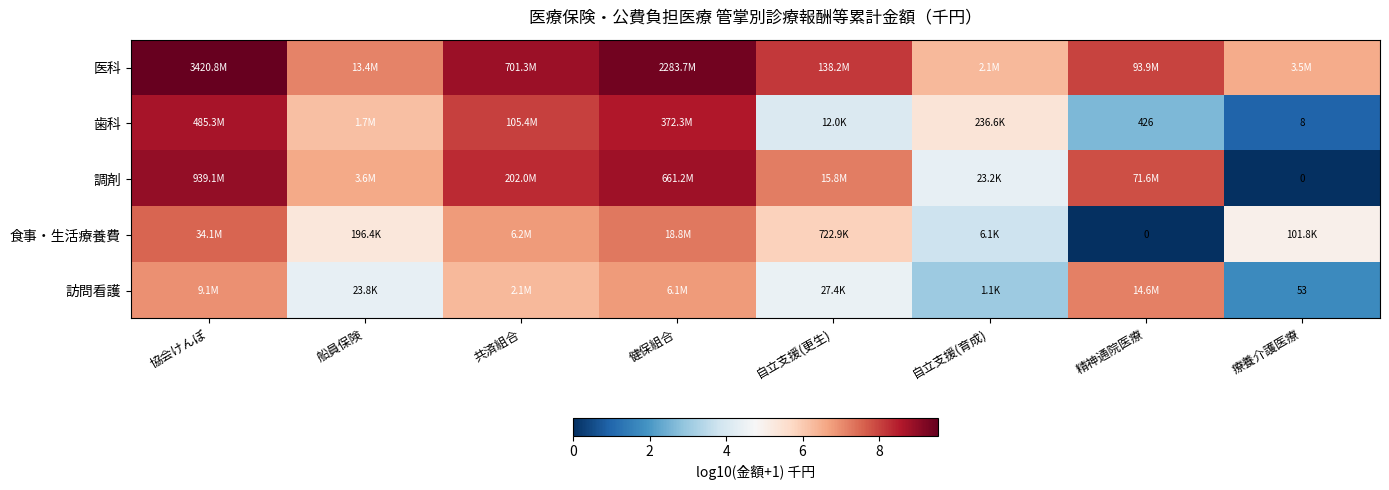

True or false: 調剤 has a value of 7.9 at 精神通院医療.

True